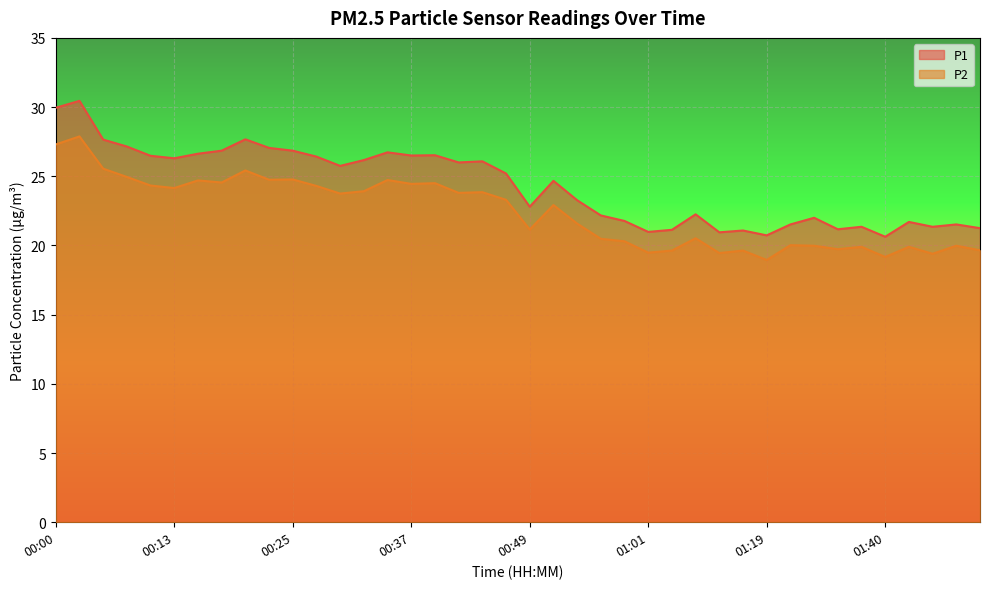

How many categories are shown in the chart?

40